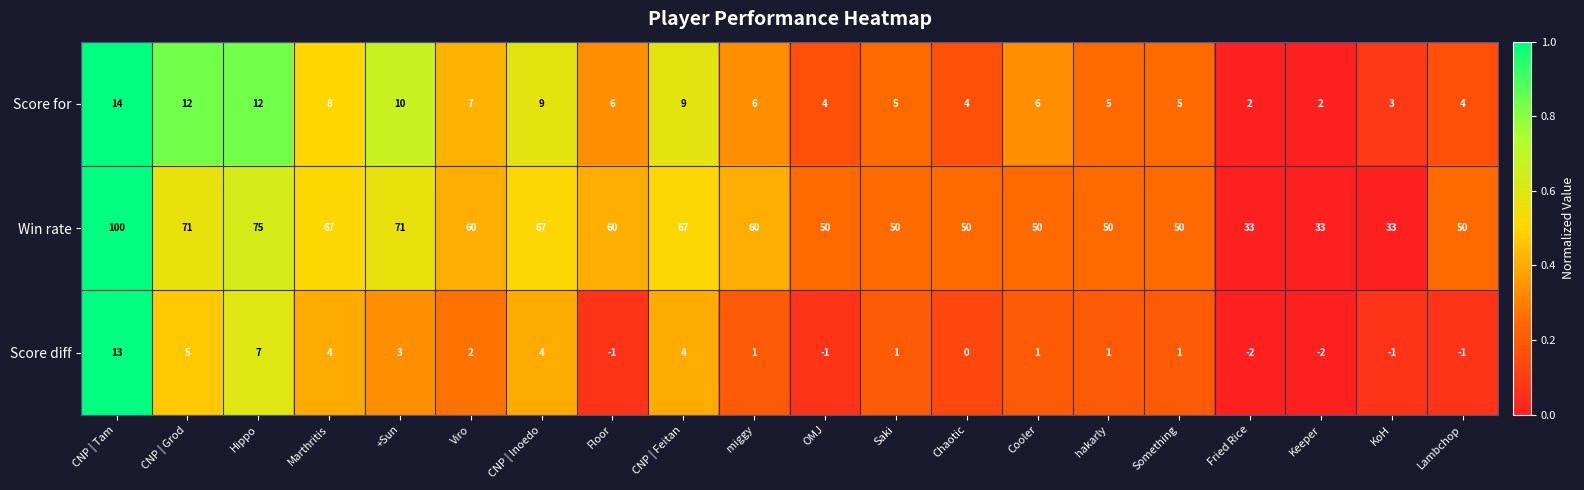

What is the difference between the second highest and minimum values in the Win rate series?

42